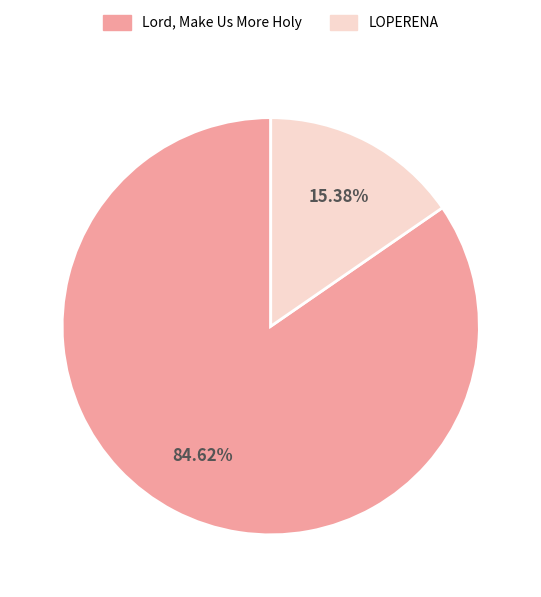

The Lord, Make Us More Holy slice represents 85% of the pie. True or false?

True